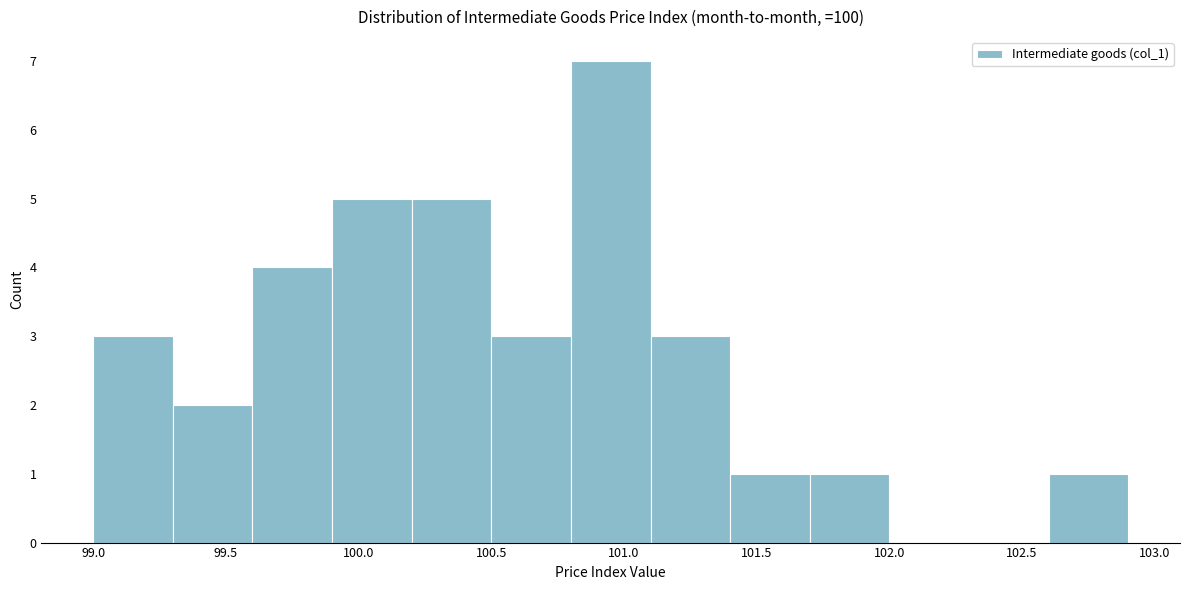

Which range on the x-axis has the tallest bar?

100.8 to 101.1